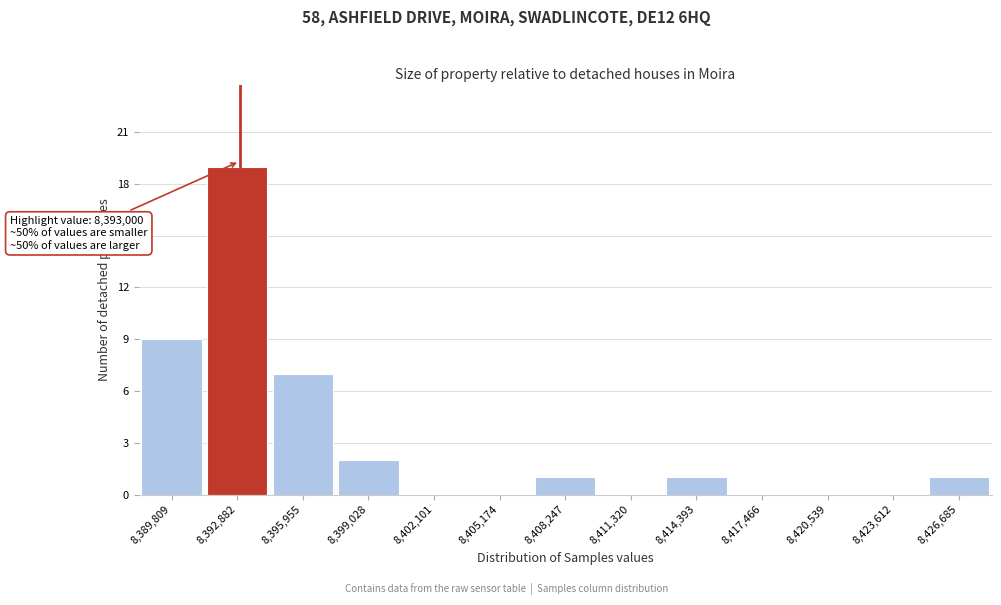

Over which range of the x-axis is the bar tallest?

8391500 to 8394500